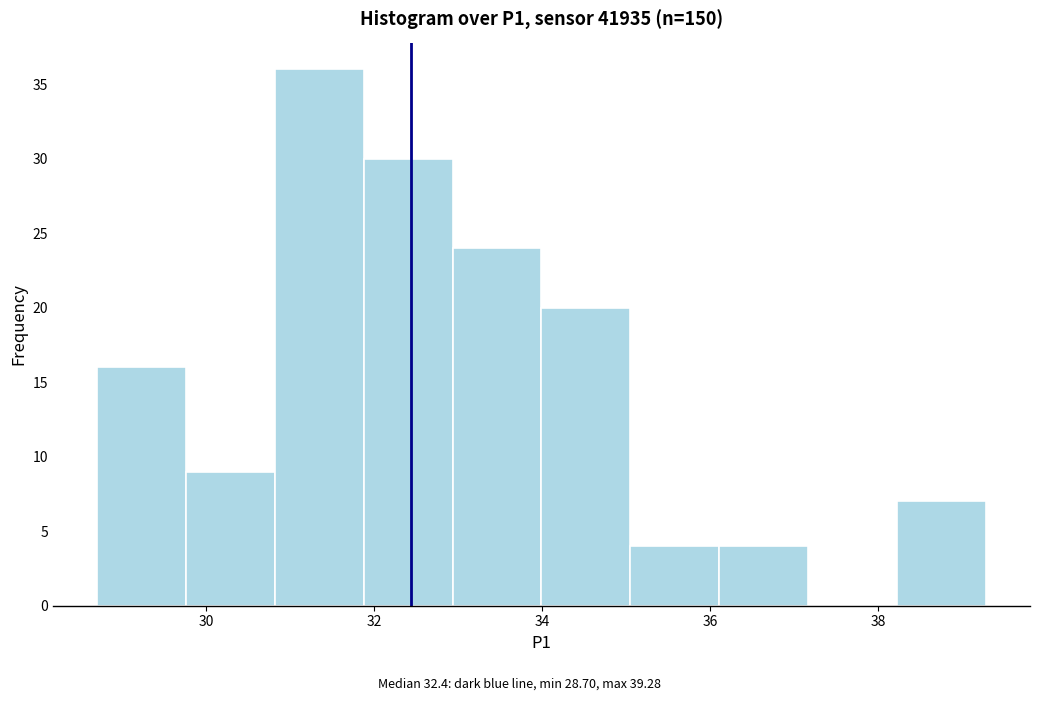

Which range on the x-axis has the tallest bar?

30.8 to 31.8